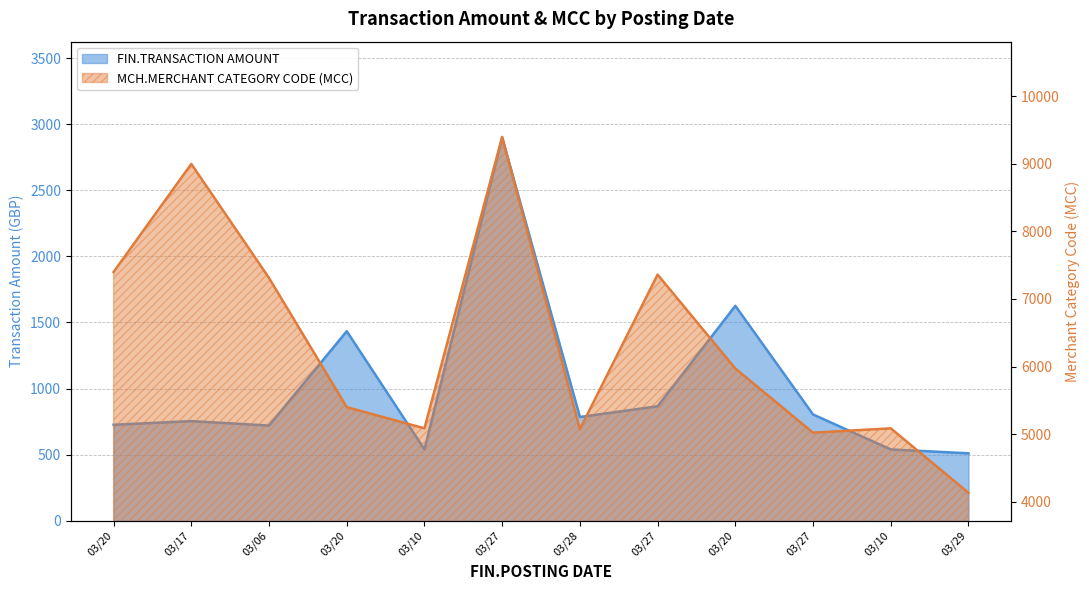

What are all the series names shown in the legend?

FIN.TRANSACTION AMOUNT, MCH.MERCHANT CATEGORY CODE (MCC)